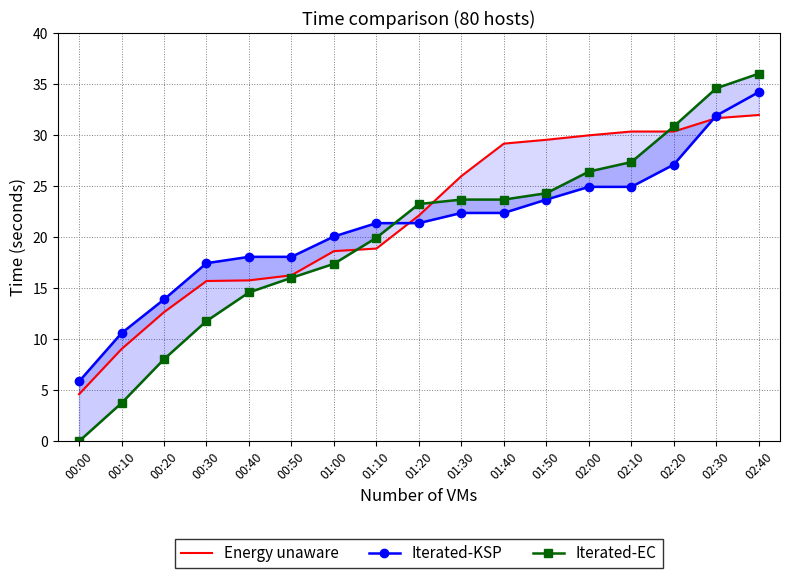

What is the sum of the Energy unaware values at 01:50 and 02:20?

59.9